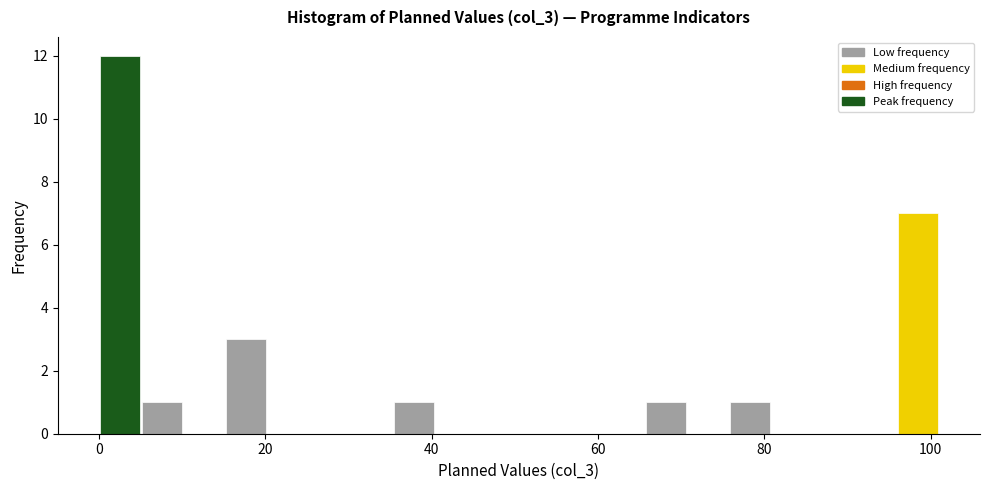

Around what value on the x-axis is the tallest bar? Give the approximate position of its centre, as read against the axis.

2